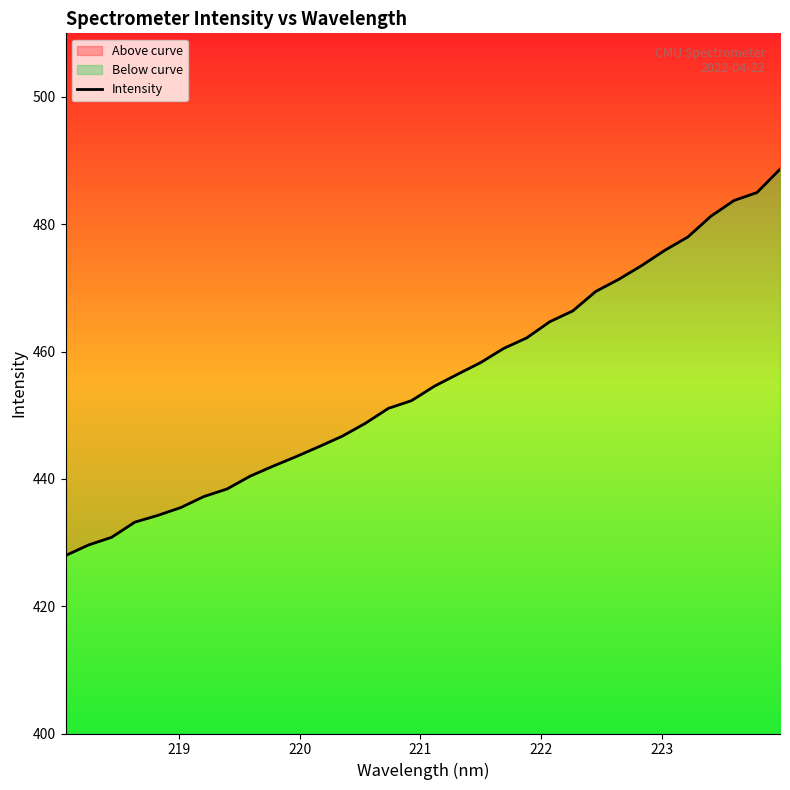

How many categories are shown in the chart?

32